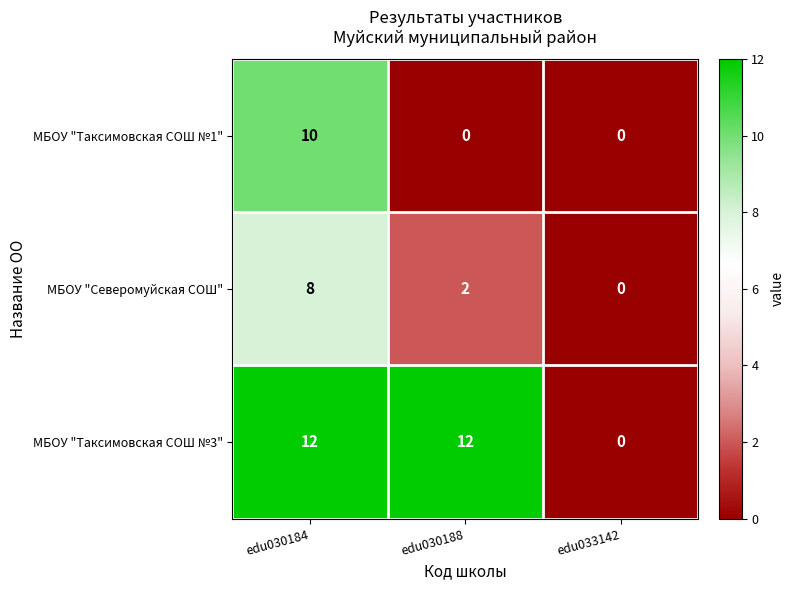

List the series in order of their peak value, highest first.

МБОУ "Таксимовская СОШ №3", МБОУ "Таксимовская СОШ №1", МБОУ "Северомуйская СОШ"